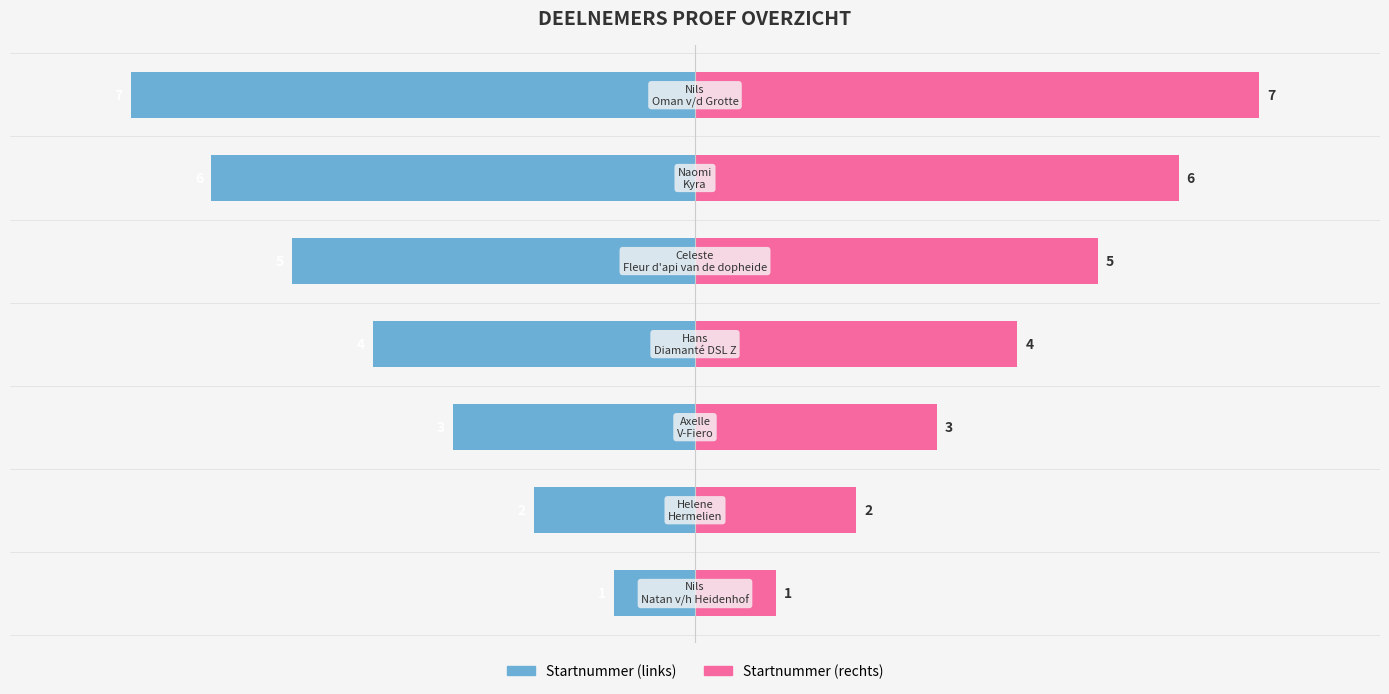

What is the sum of the Startnummer values at 0 and 5?

-7